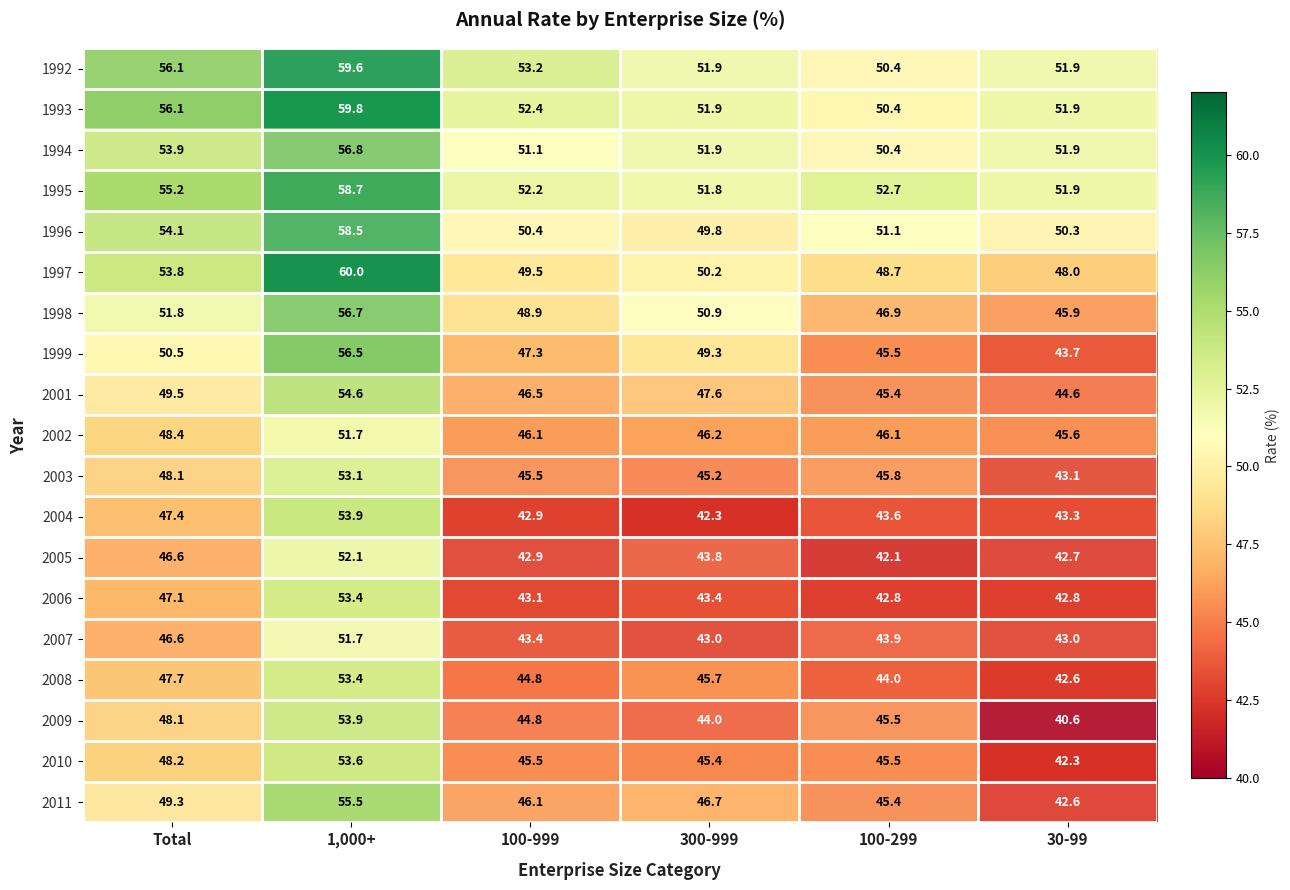

Which series has the widest spread of values?

2009